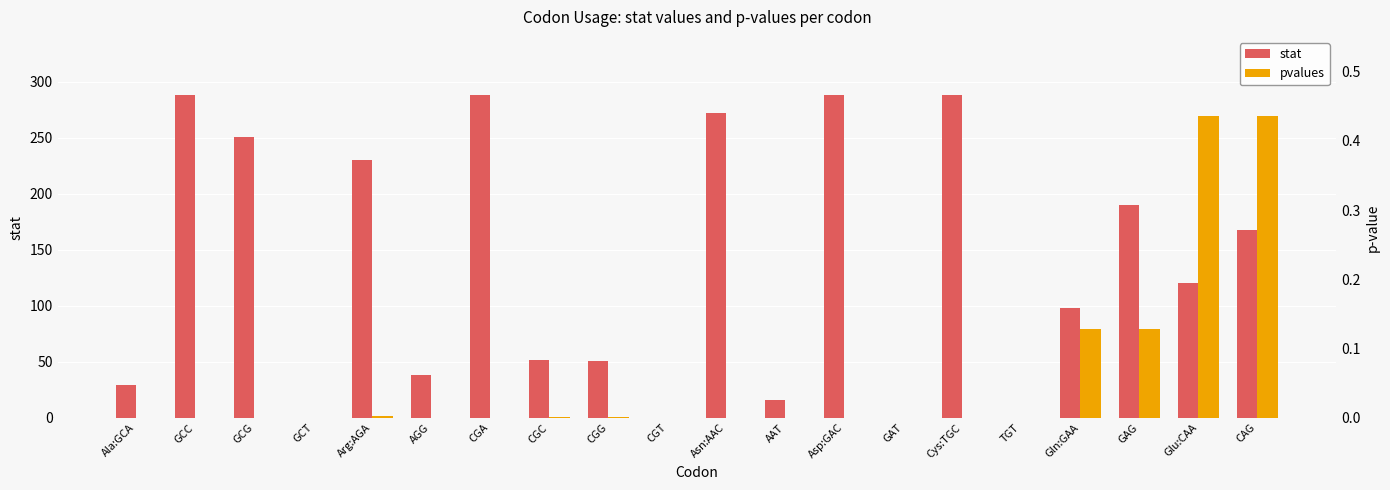

Which series has the widest spread of values?

stat